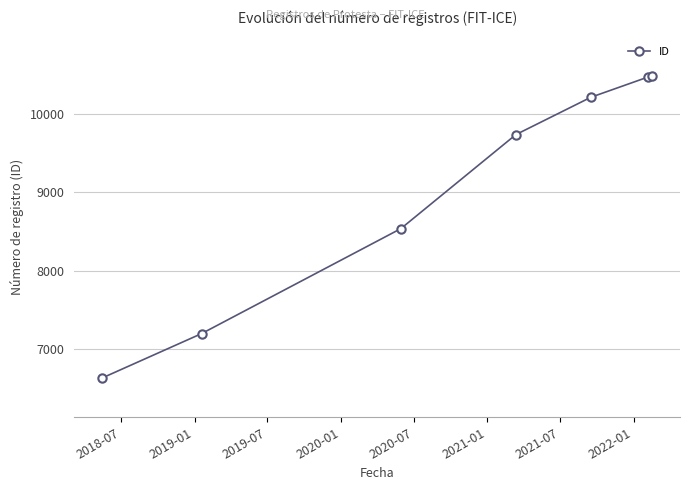

What is the value of the 4th point from the left?

9733